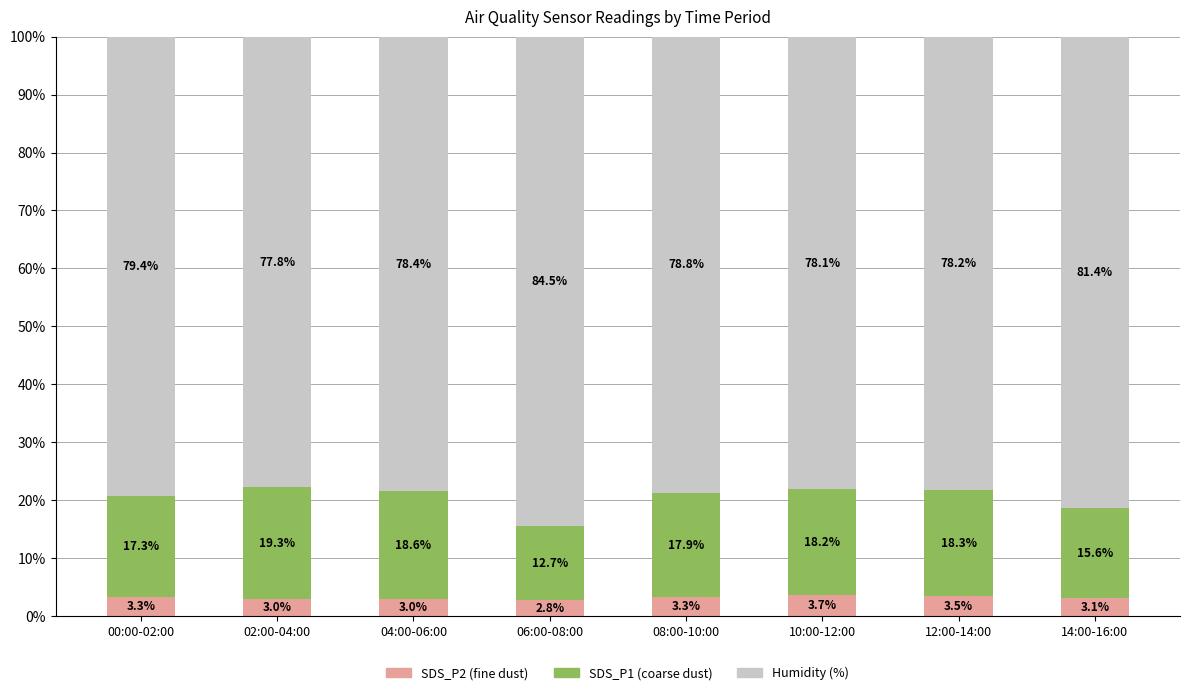

Reading right to left, transcribe the values for SDS_P2 (fine dust).

14:00-16:00=3.1	12:00-14:00=3.5	10:00-12:00=3.7	08:00-10:00=3.3	06:00-08:00=2.8	04:00-06:00=3.0	02:00-04:00=3.0	00:00-02:00=3.3